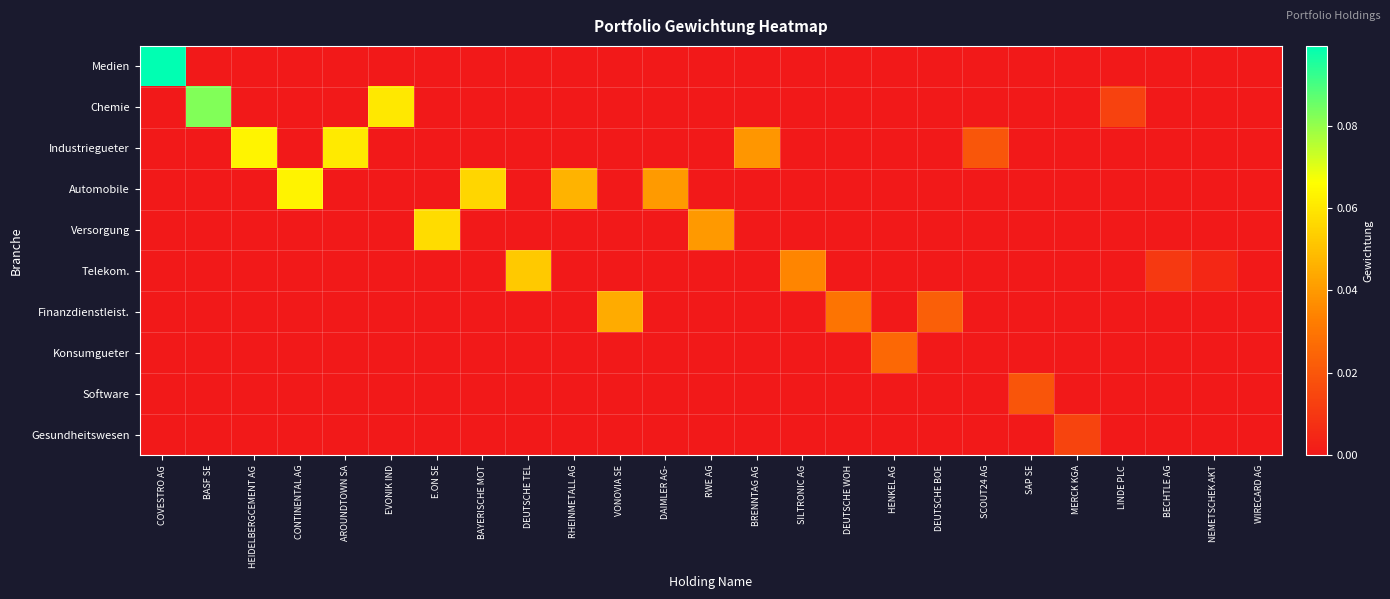

What is the difference between the highest and lowest values at CONTINENTAL AG?

0.1